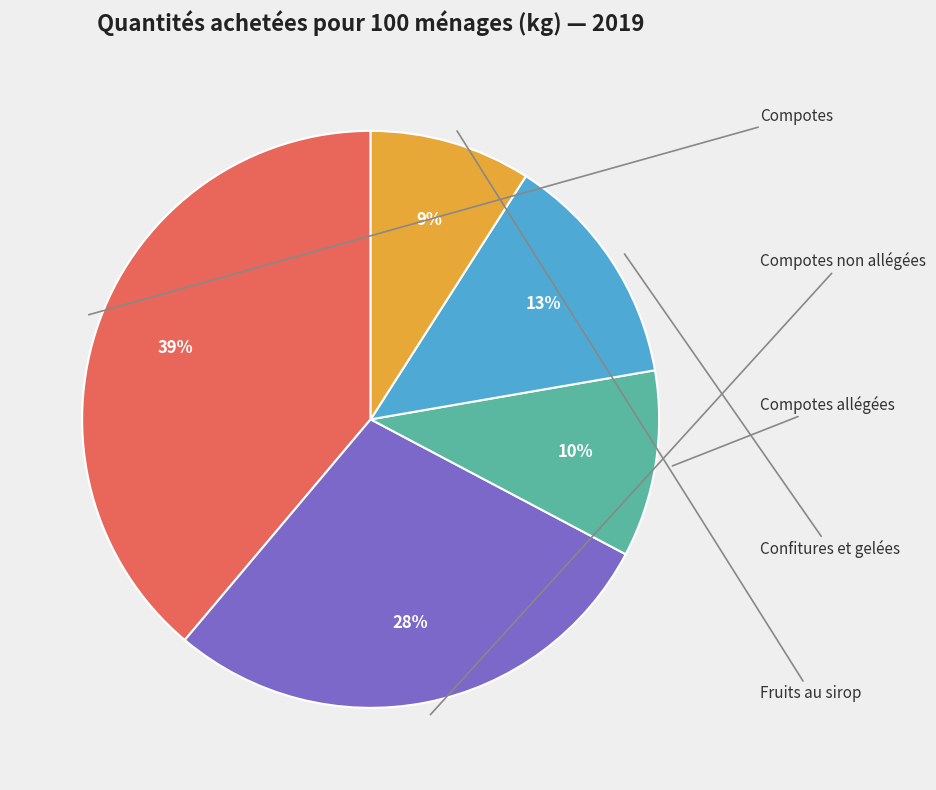

Is there any slice that represents more than half of the pie?

No